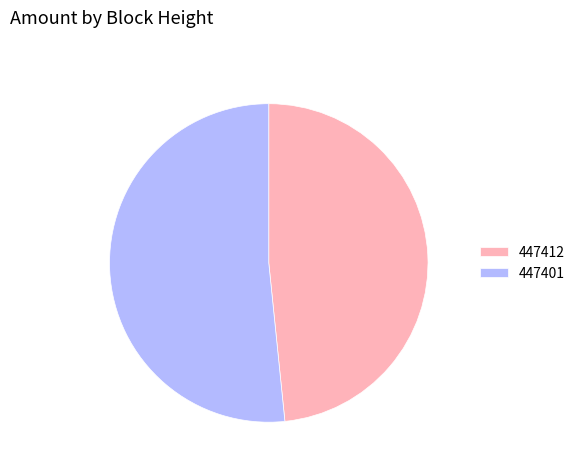

Which has a higher value, 447412 or 447401?

447401